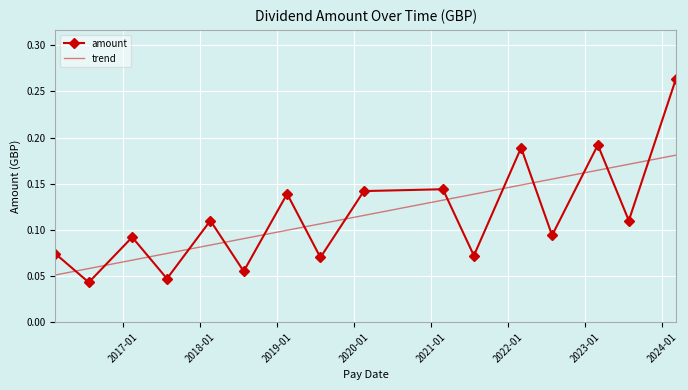

How many data points does each series have?

16